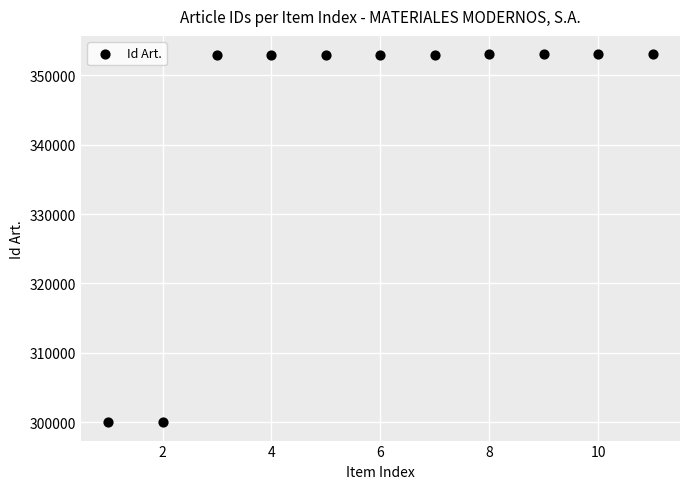

What is the average Y value?

343379